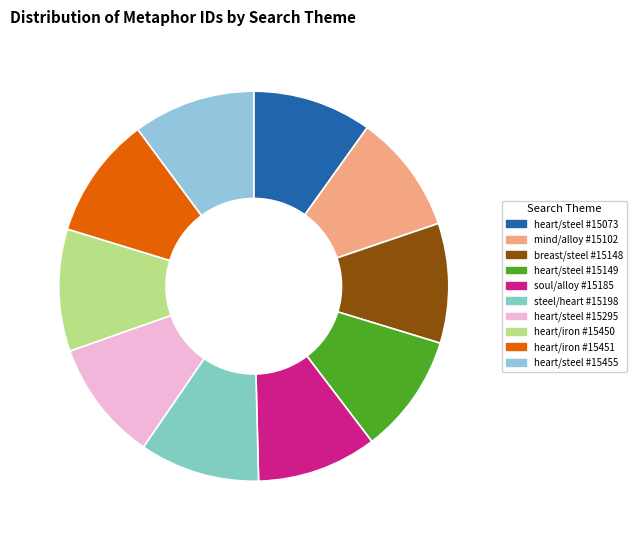

The heart/steel #15295 slice represents 10% of the pie. True or false?

True